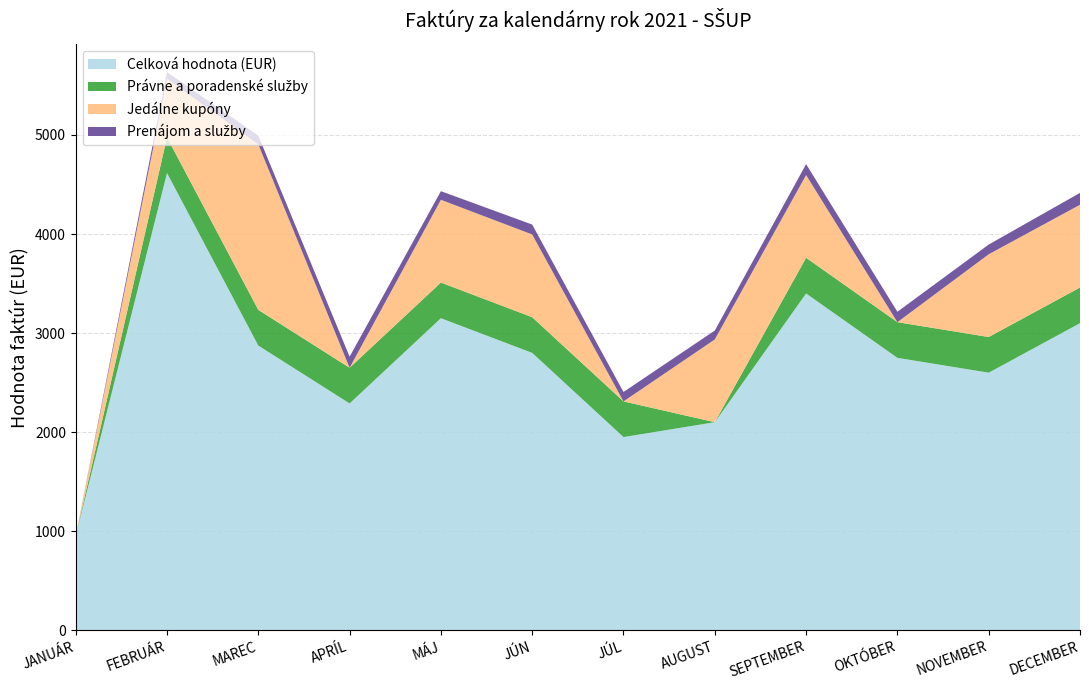

Reading right to left, transcribe all the data shown in this chart.

Celková hodnota (EUR): DECEMBER=3100.0	NOVEMBER=2600.0	OKTÓBER=2750.0	SEPTEMBER=3400.0	AUGUST=2100.0	JÚL=1950.0	JÚN=2800.0	MÁJ=3150.0	APRÍL=2289.6	MAREC=2873.9	FEBRUÁR=4616.2	JANUÁR=951.1
Právne a poradenské služby: DECEMBER=360.0	NOVEMBER=360.0	OKTÓBER=360.0	SEPTEMBER=360.0	AUGUST=0.0	JÚL=360.0	JÚN=360.0	MÁJ=360.0	APRÍL=360.0	MAREC=360.0	FEBRUÁR=360.0	JANUÁR=0.0
Jedálne kupóny: DECEMBER=835.5	NOVEMBER=835.5	OKTÓBER=0.0	SEPTEMBER=835.5	AUGUST=835.5	JÚL=0.0	JÚN=835.5	MÁJ=835.5	APRÍL=0.0	MAREC=1671.1	FEBRUÁR=591.5	JANUÁR=0.0
Prenájom a služby: DECEMBER=120.0	NOVEMBER=98.0	OKTÓBER=105.0	SEPTEMBER=110.0	AUGUST=90.0	JÚL=95.0	JÚN=100.0	MÁJ=87.0	APRÍL=112.0	MAREC=88.4	FEBRUÁR=67.5	JANUÁR=0.0